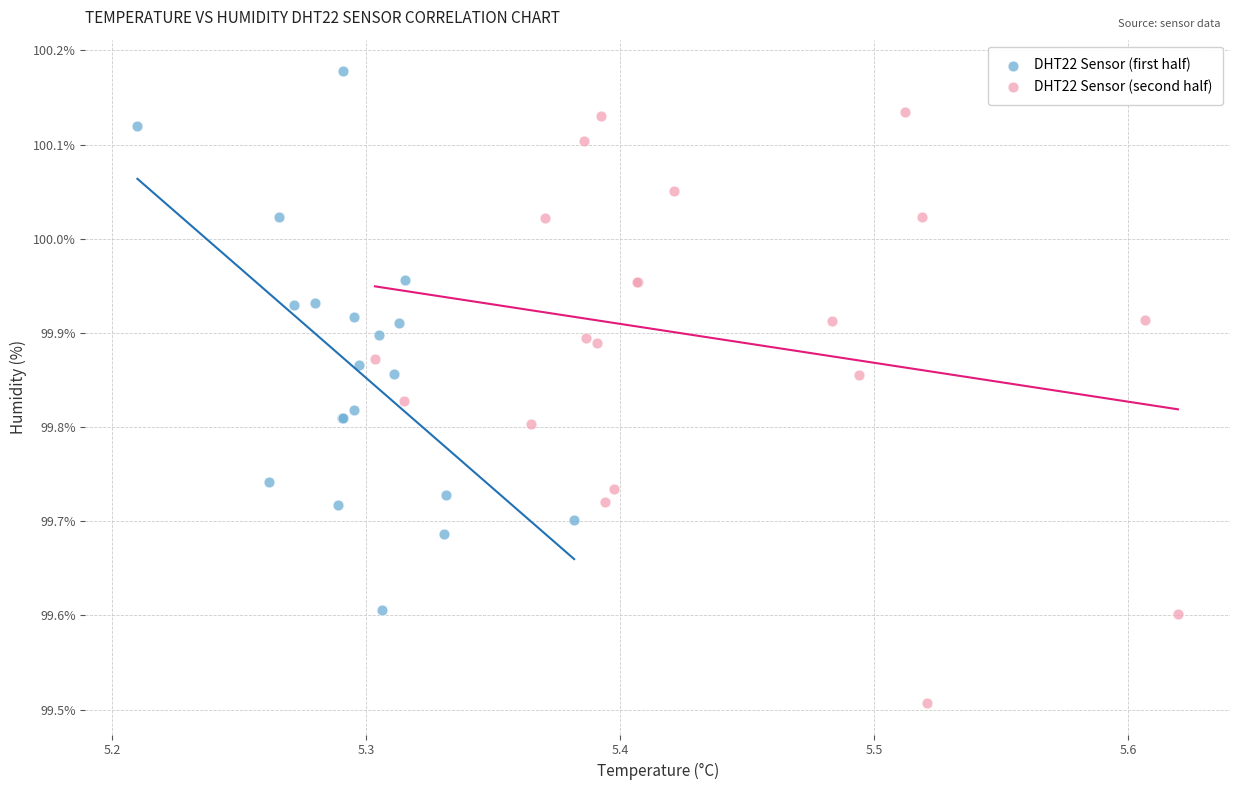

Which series reaches the minimum Y coordinate?

DHT22 Sensor (second half)